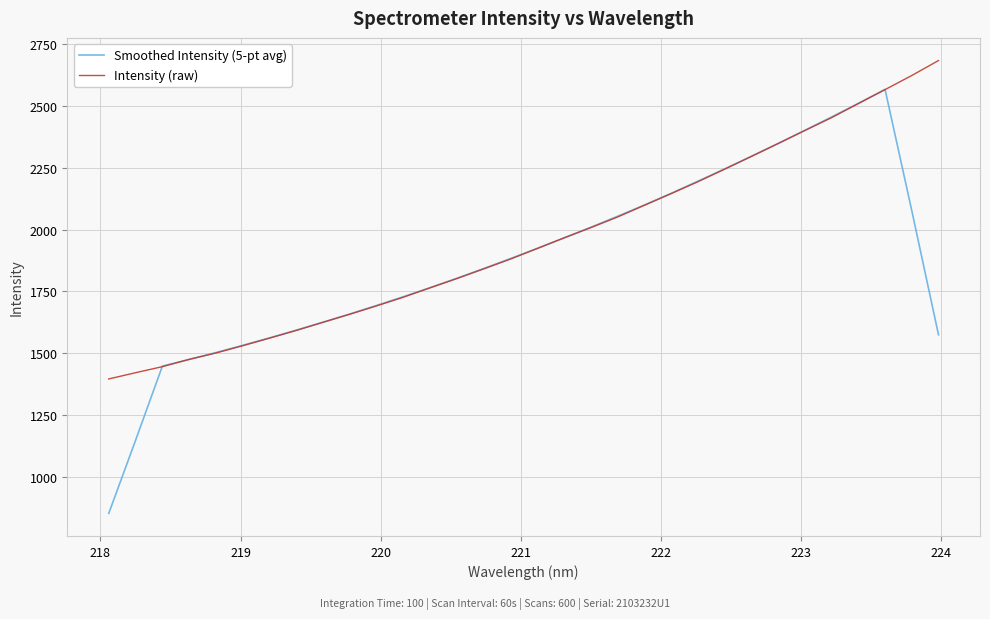

What are all the series names shown in the legend?

Smoothed Intensity (5-pt avg), Intensity (raw)